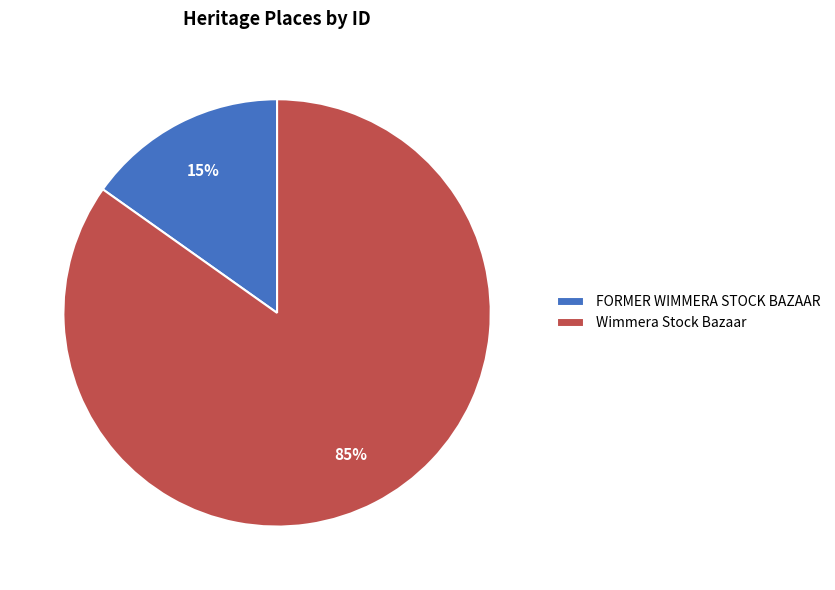

To the nearest percent, what percentage of the pie is Wimmera Stock Bazaar?

85%